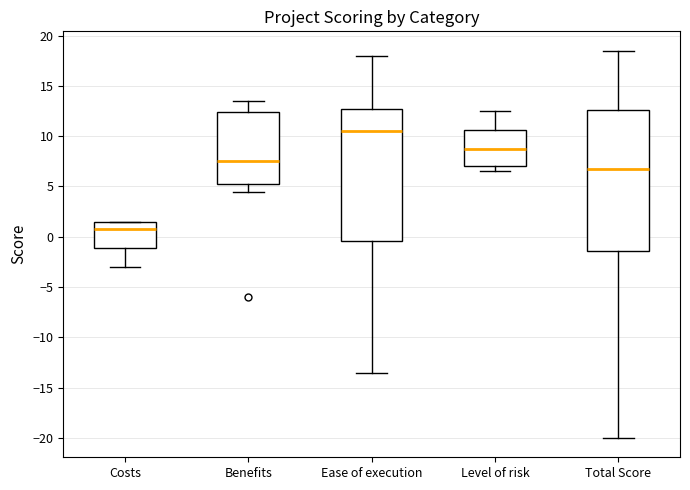

Where does the median line of the box for Ease of execution sit on the y-axis? The values are not printed on the chart, so give them approximately, as read against the axis.

10.5